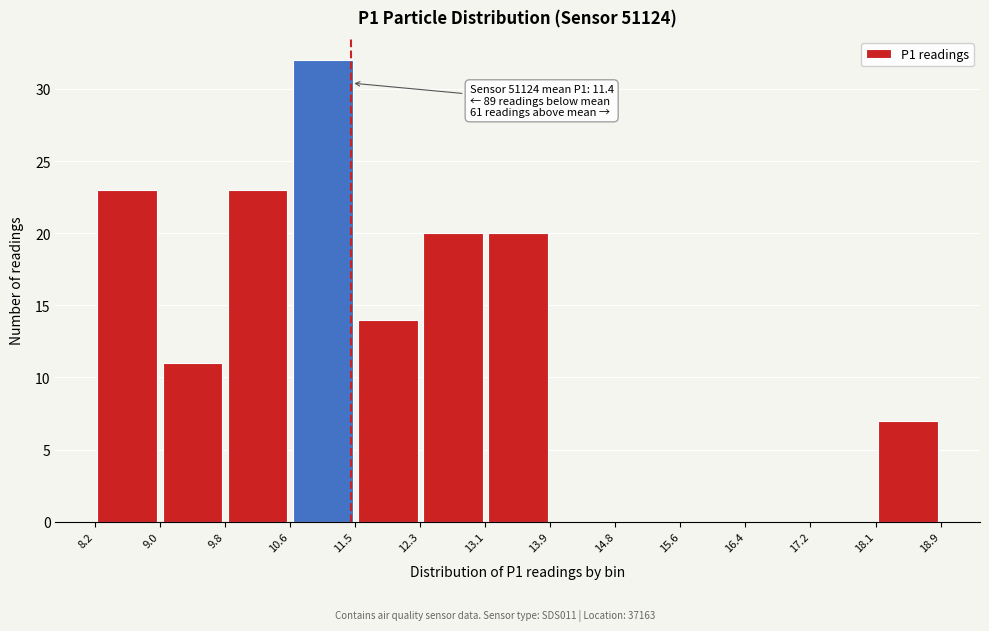

Which range on the x-axis has the tallest bar?

10.6 to 11.5